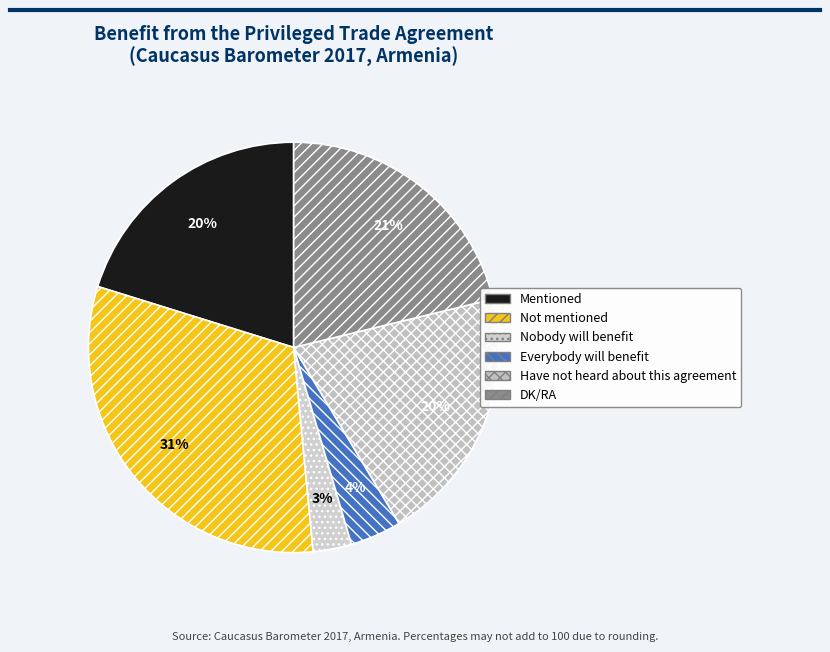

How many segments does this pie chart have?

6